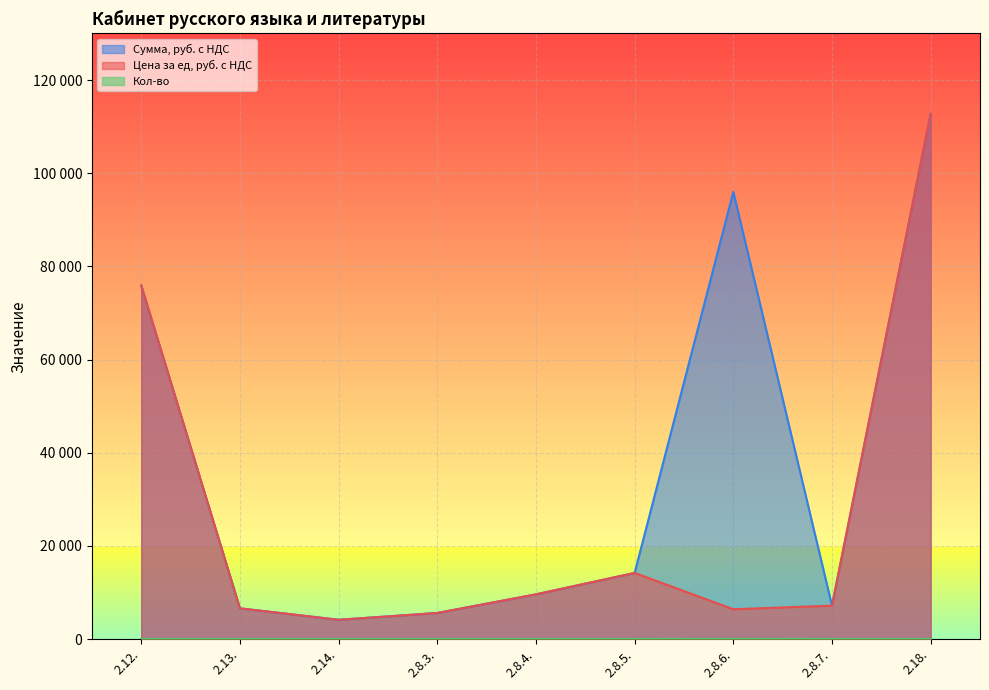

True or false: Сумма, руб. с НДС has more than 0 interior local peaks.

True